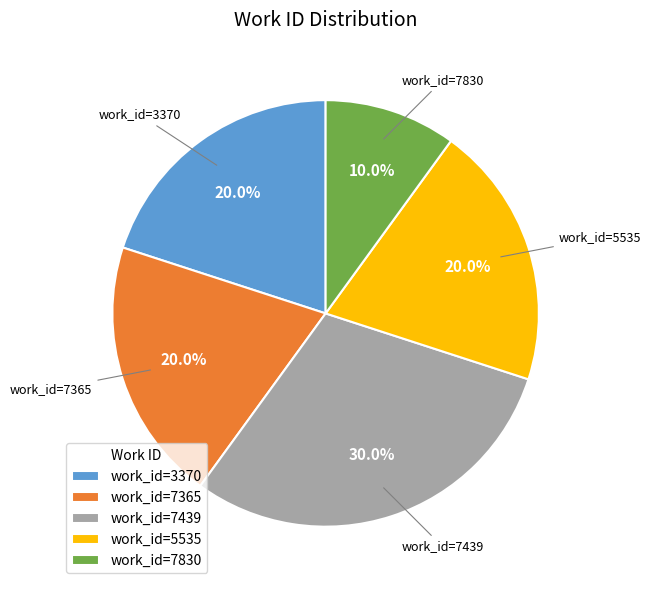

What percentage is NOT represented by work_id=7830?

90.0%